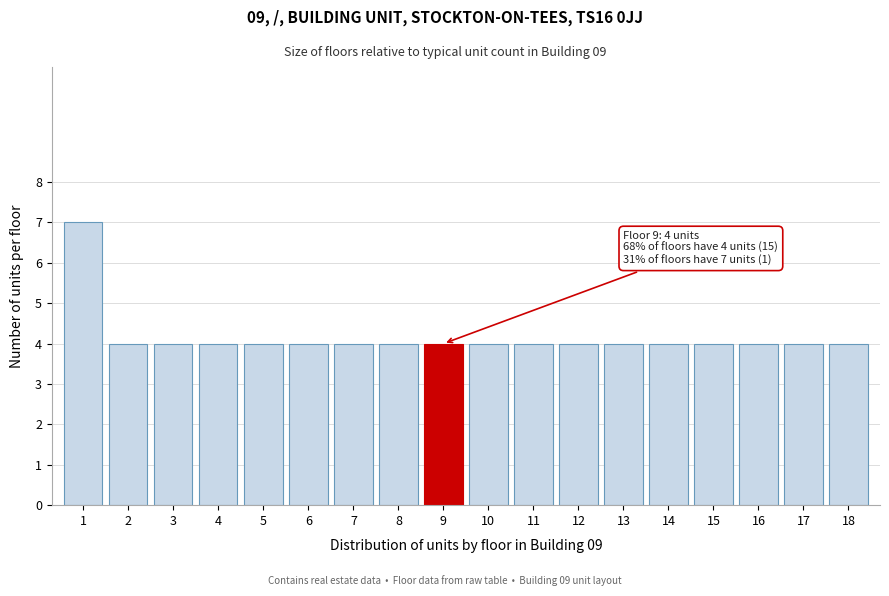

Reading left to right, transcribe all the data shown in this chart.

7	4	4	4	4	4	4	4	4	4	4	4	4	4	4	4	4	4